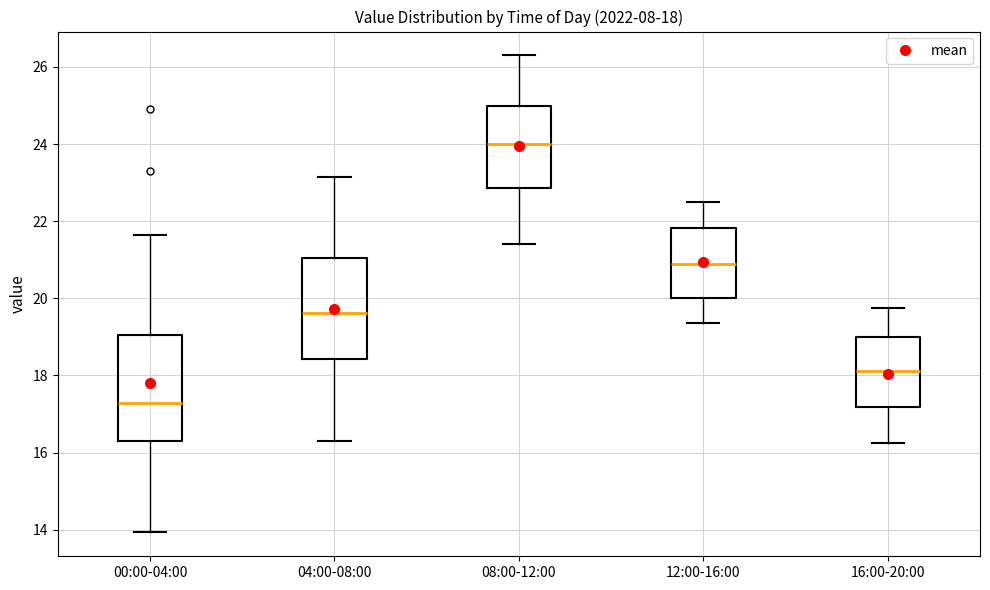

Which box's median line is the lowest?

00:00-04:00